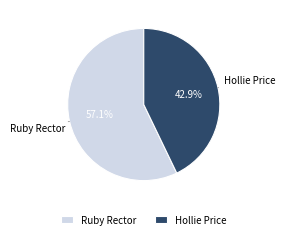

Is Hollie Price the majority of the pie?

No